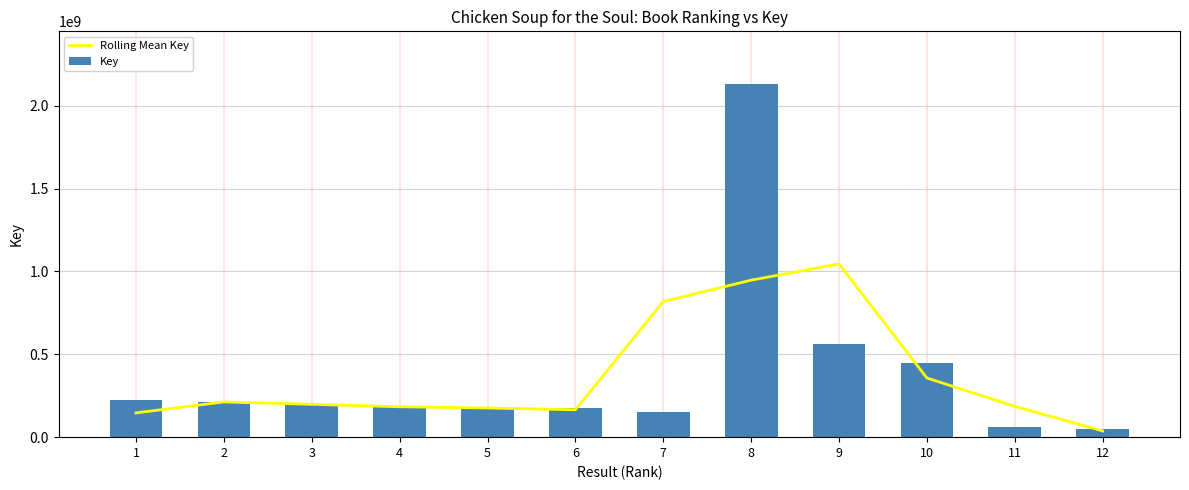

Reading left to right, what are all the values shown in this chart?

Rolling Mean Key: 146747448.7	212574005.7	198198329.7	183435200.7	176039311.3	165339257.0	818924052.3	947459556.7	1045271947.7	356798818.3	186030890.7	37615380.0
Key: 227036550.0	213205796.0	197479671.0	183909522.0	168916409.0	175292003.0	151809359.0	2129670795.0	560898516.0	445246532.0	64251407.0	48594733.0